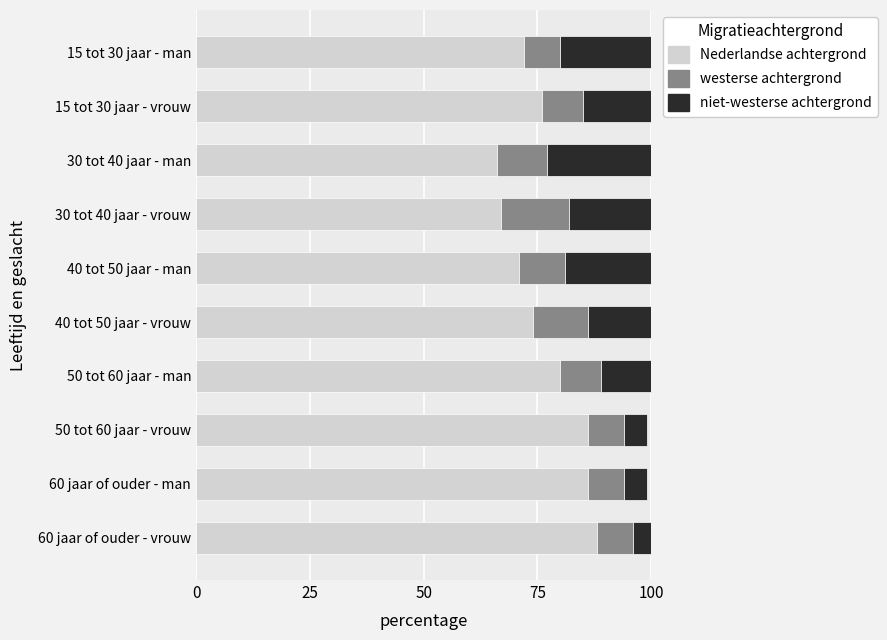

What is the sum of all Nederlandse achtergrond values?

766